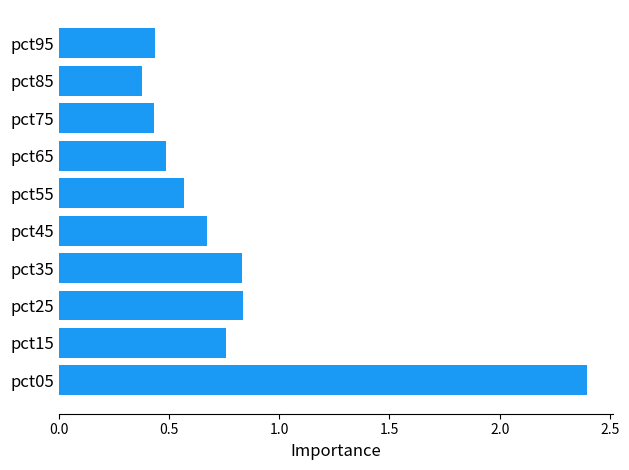

What is the maximum value shown in the chart?

2.4